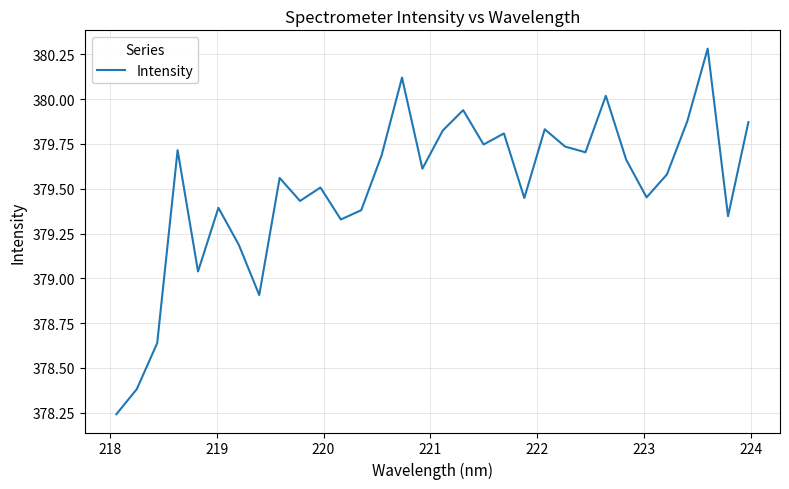

What is the difference between the maximum and minimum values?

2.0